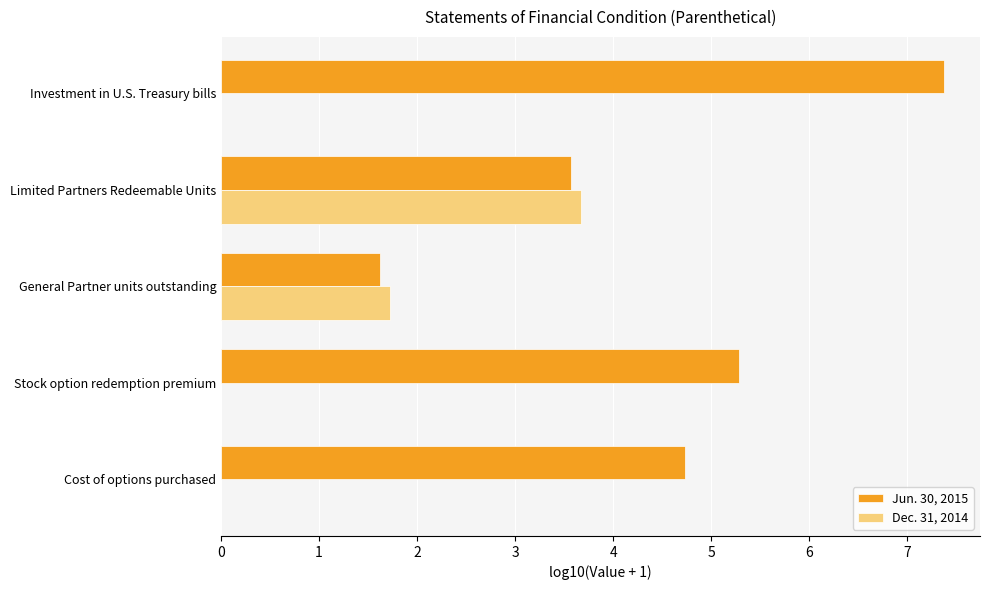

Is the value of Dec. 31, 2014 at General Partner units outstanding greater than the value of Jun. 30, 2015 at Investment in U.S. Treasury bills?

No